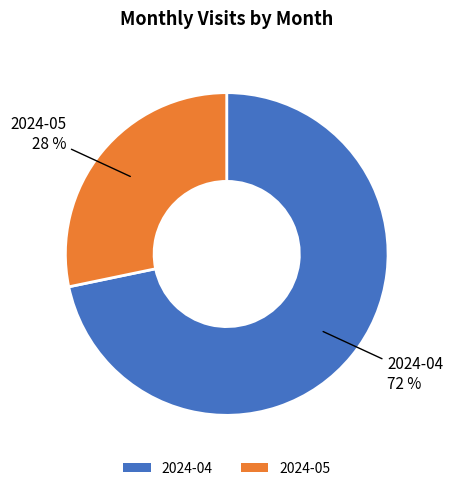

To the nearest percent, what is the average slice percentage?

50%